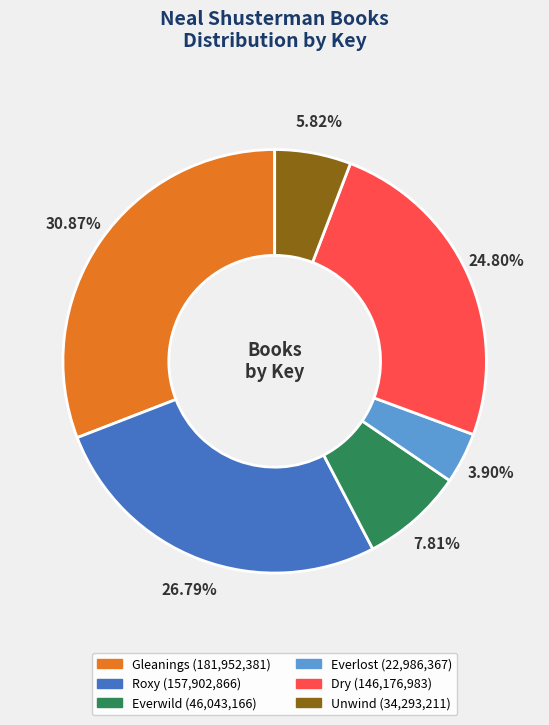

To the nearest percent, what is the average slice percentage?

17%